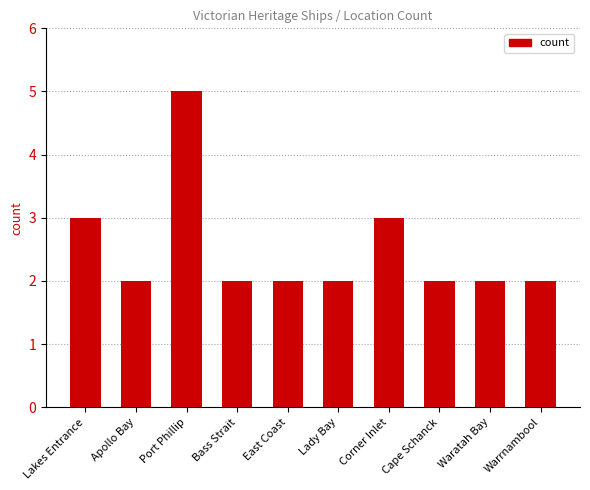

Reading right to left, transcribe all the data shown in this chart.

2	2	2	3	2	2	2	5	2	3